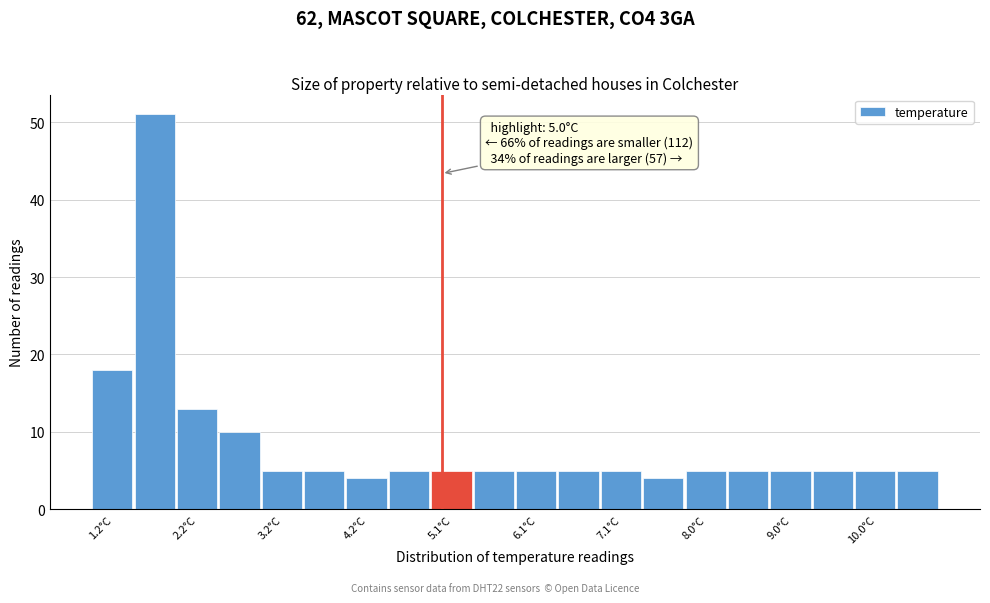

Which range on the x-axis has the tallest bar?

1.5 to 2.0